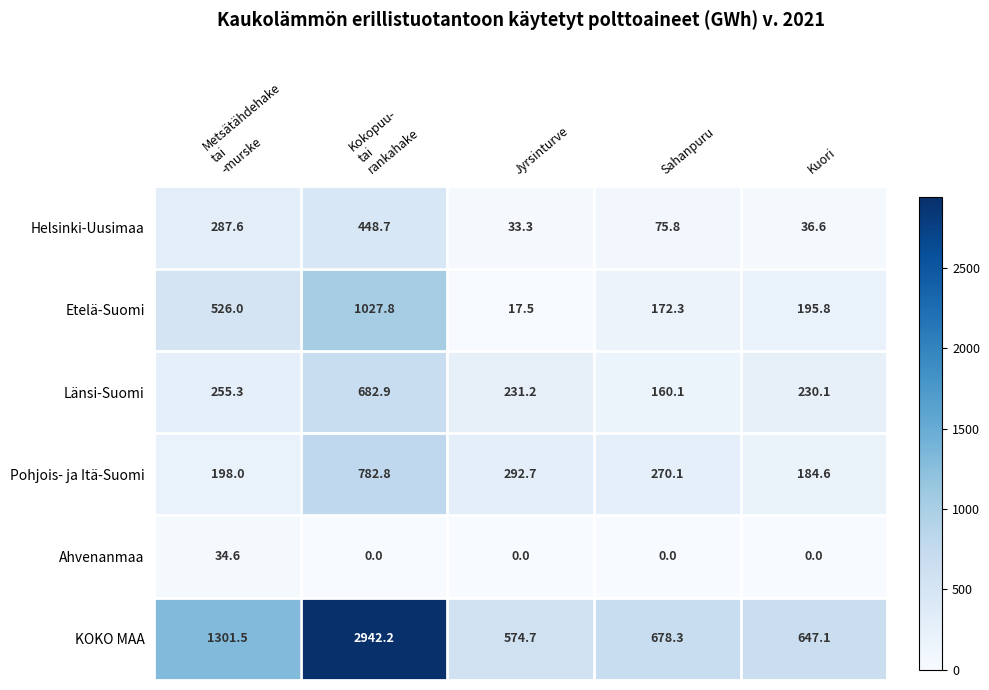

True or false: KOKO MAA has a value of 574.7 at Jyrsinturve.

True